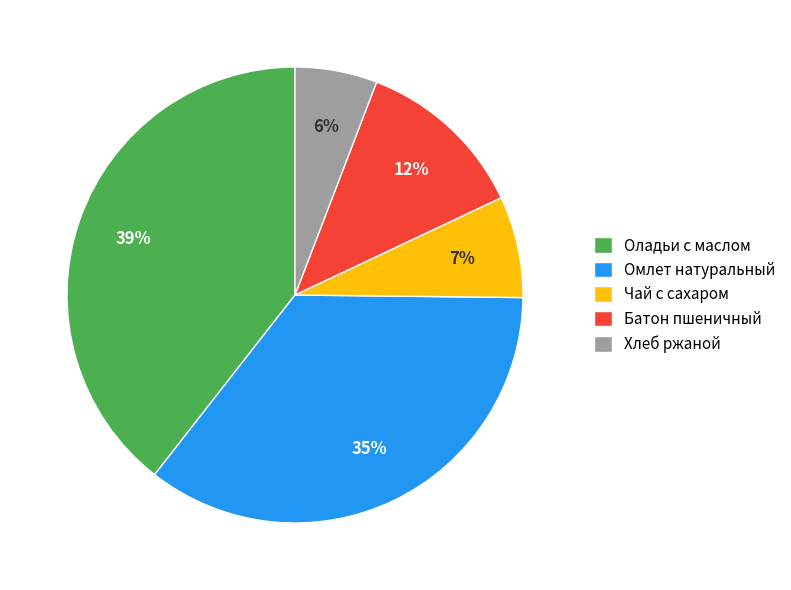

Approximately how many times larger is the value at Батон пшеничный compared to Омлет натуральный?

0.3